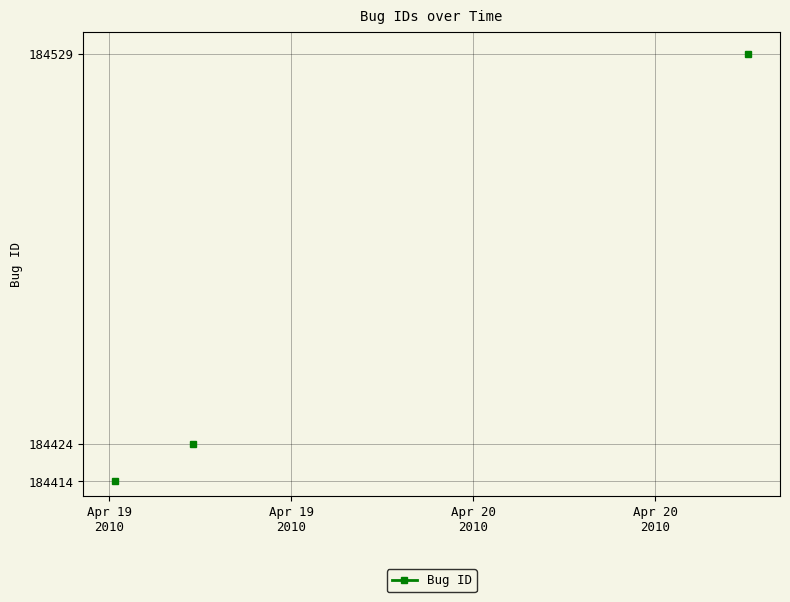

Does the chart display data point markers on the line(s)?

Yes